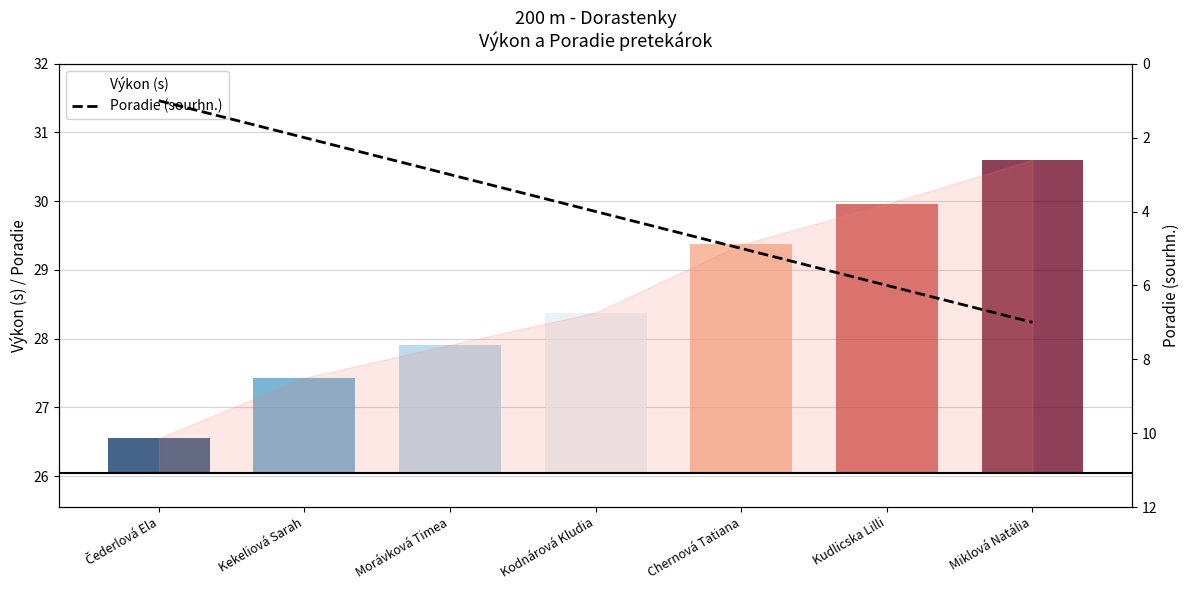

List the labels in order of value, largest first.

Miklová Natália, Kudlicska Lilli, Chernová Tatiana, Kodnárová Kludia, Morávková Timea, Kekeliová Sarah, Čederlová Ela